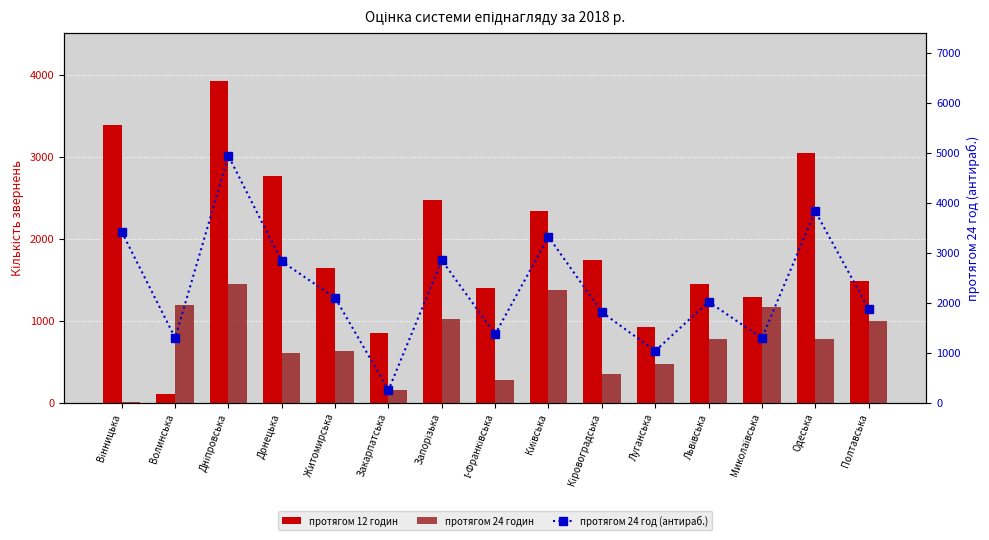

Rank the series at І-Франківська from lowest to highest value.

протягом 24 годин, протягом 24 год (антираб.), протягом 12 годин